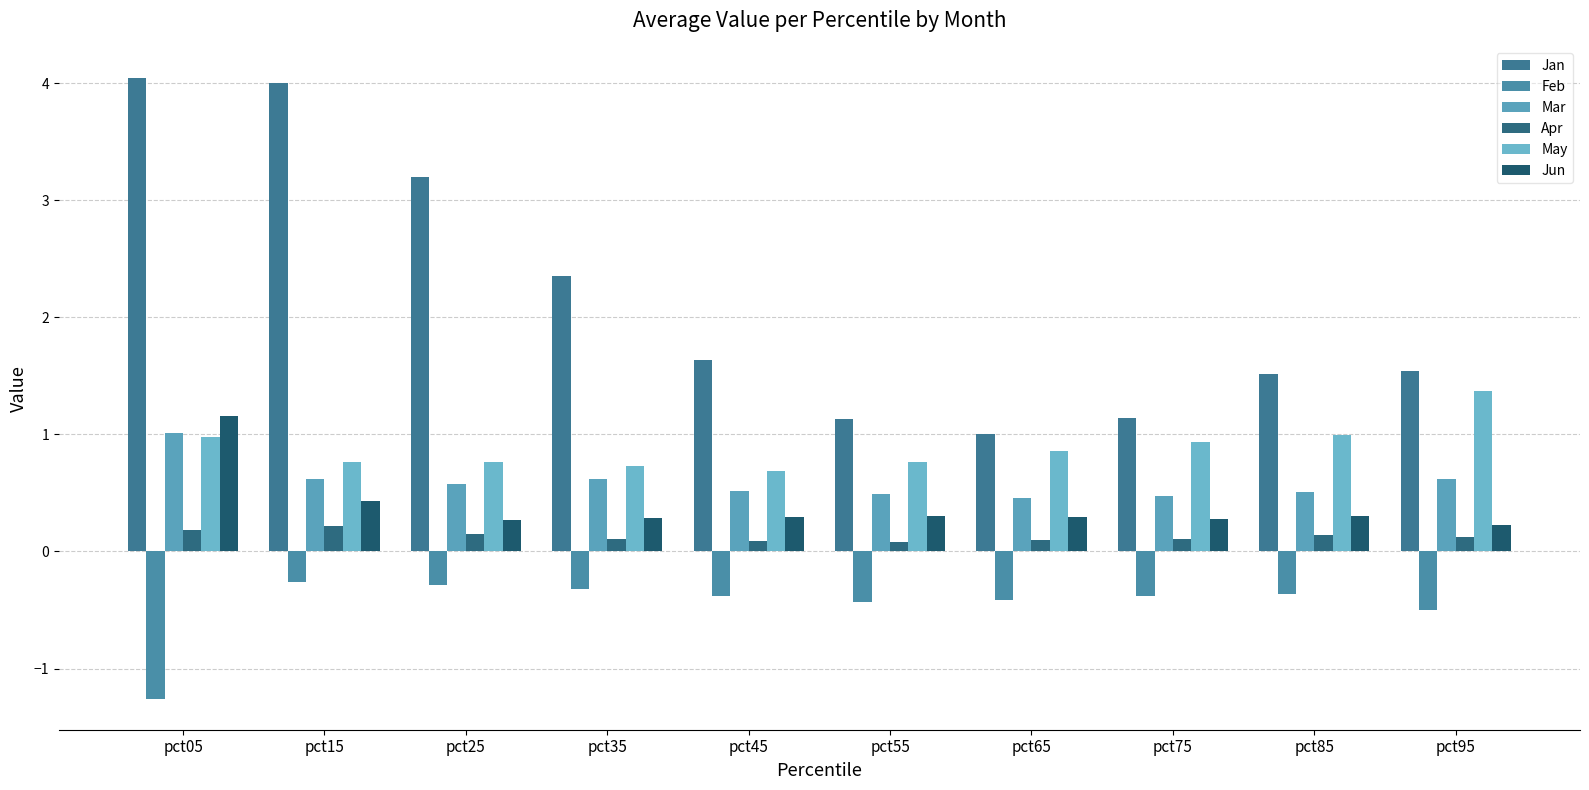

The Feb series shows -0.5 at pct95. True or false?

True